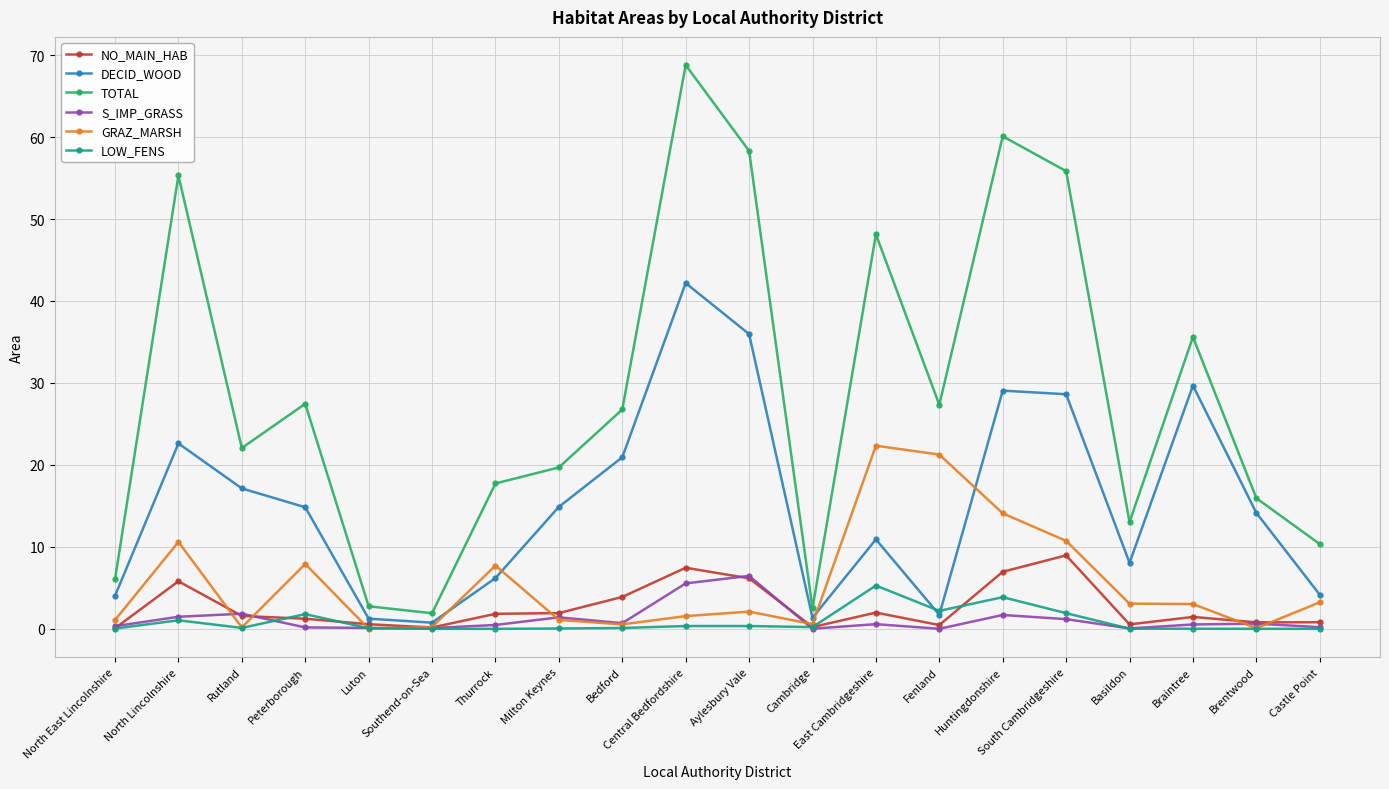

How many interior local valleys does the DECID_WOOD series have?

4